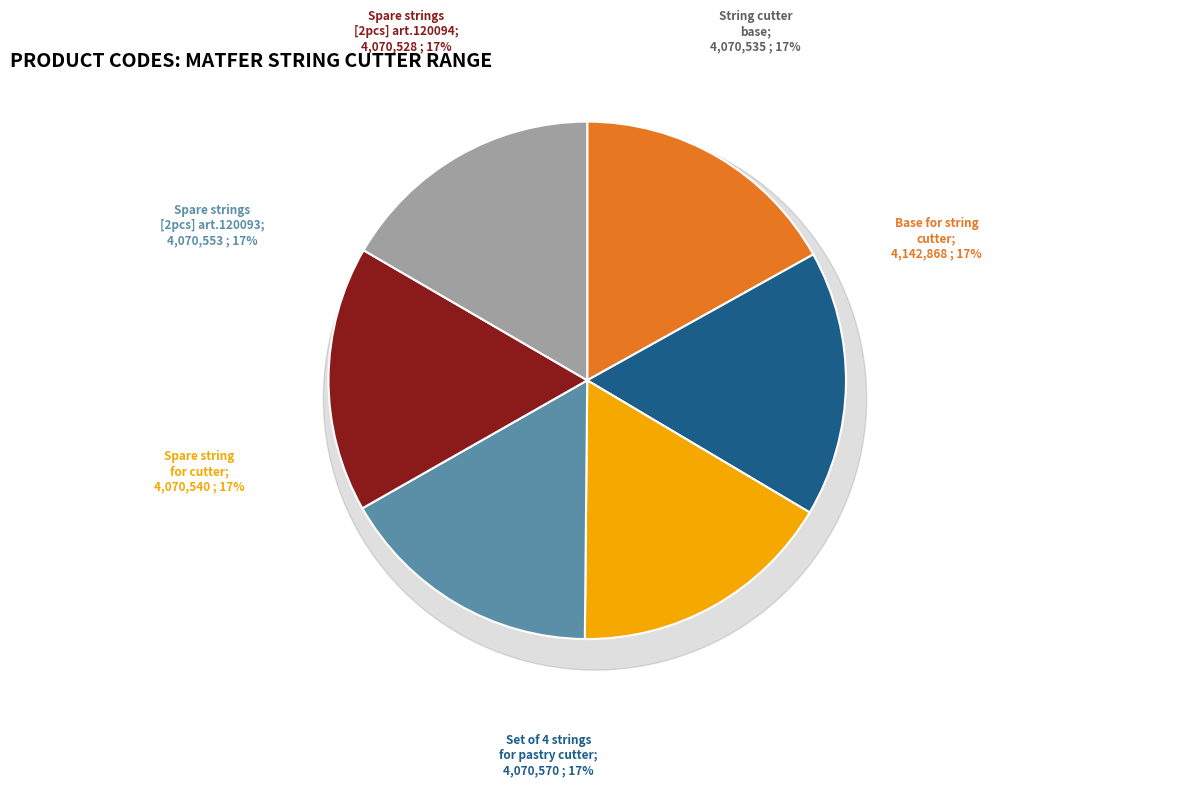

How many segments does this pie chart have?

6